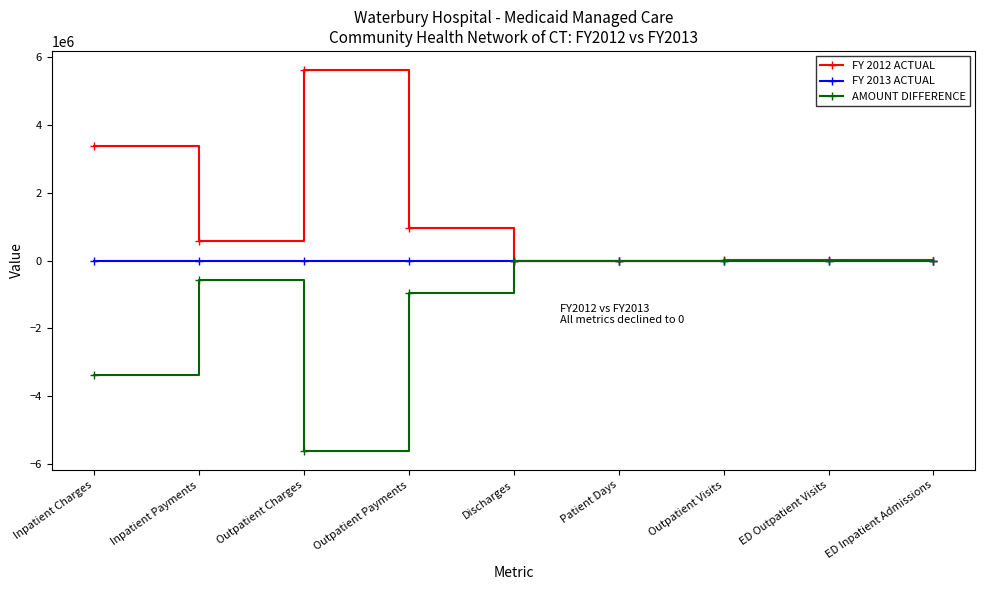

What is the minimum value for AMOUNT DIFFERENCE?

-5630740